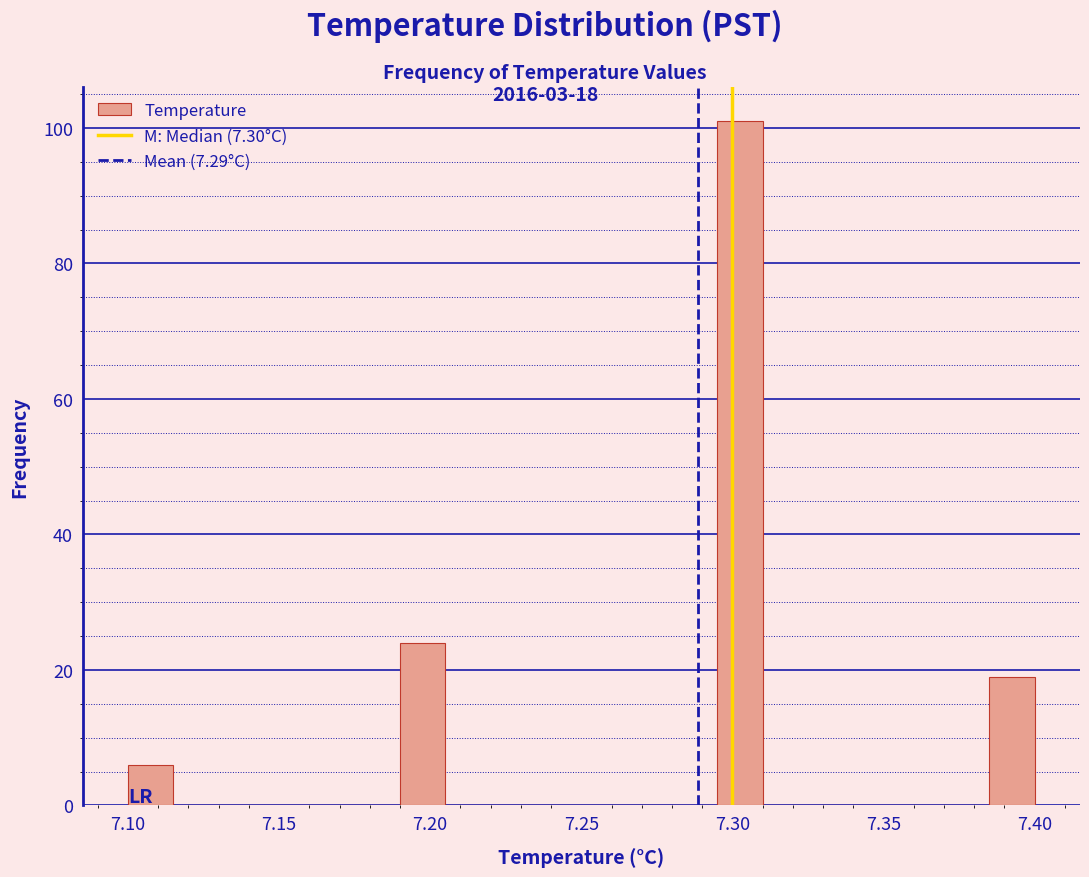

Read against the x-axis, roughly where is the centre of the tallest bar?

7.305